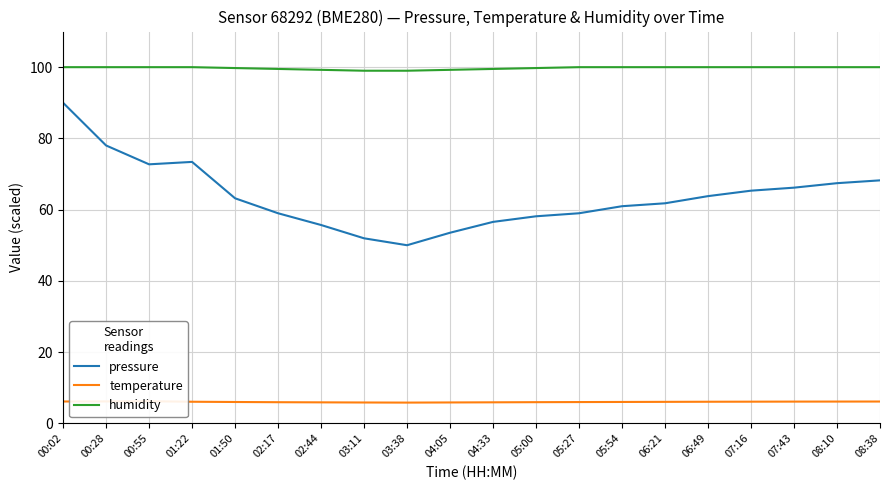

At which category does the chart reach its peak across all series?

00:02